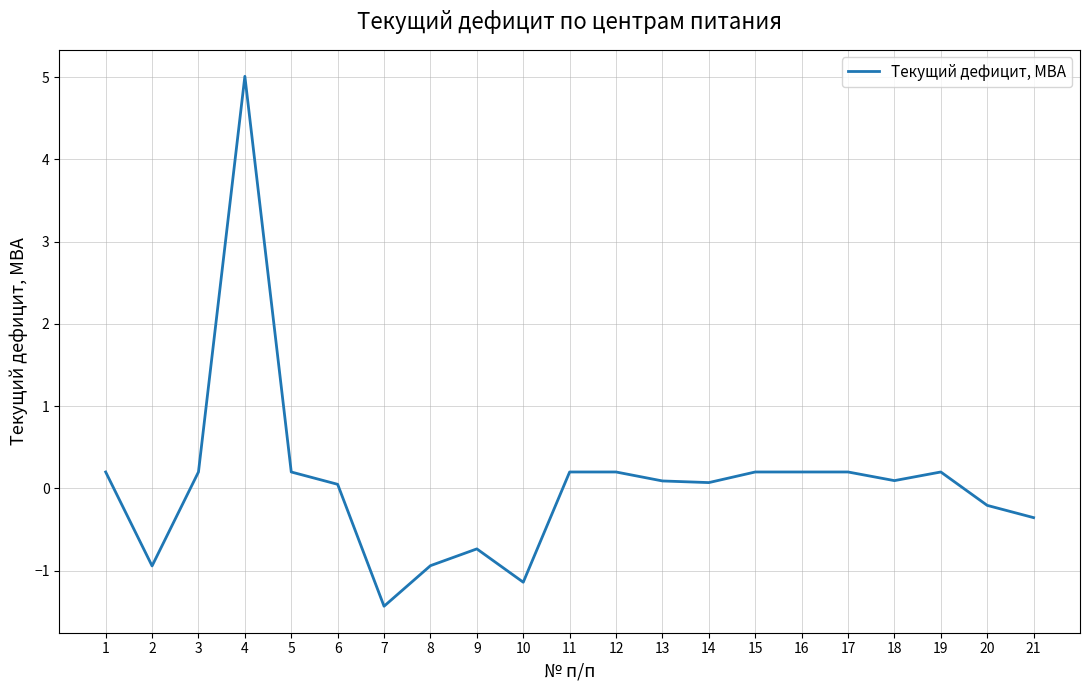

At which category does the data reach its first local valley?

2